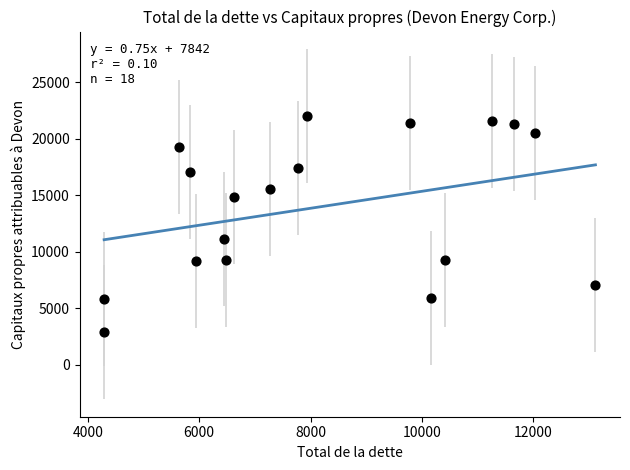

What Y value in the scatter plot is closest to 12445?

11167